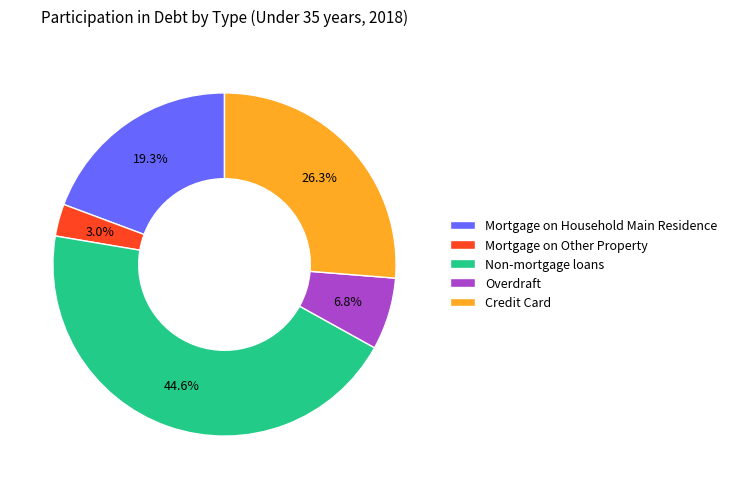

What is the ratio of the value at Non-mortgage loans to the value at Overdraft?

6.6